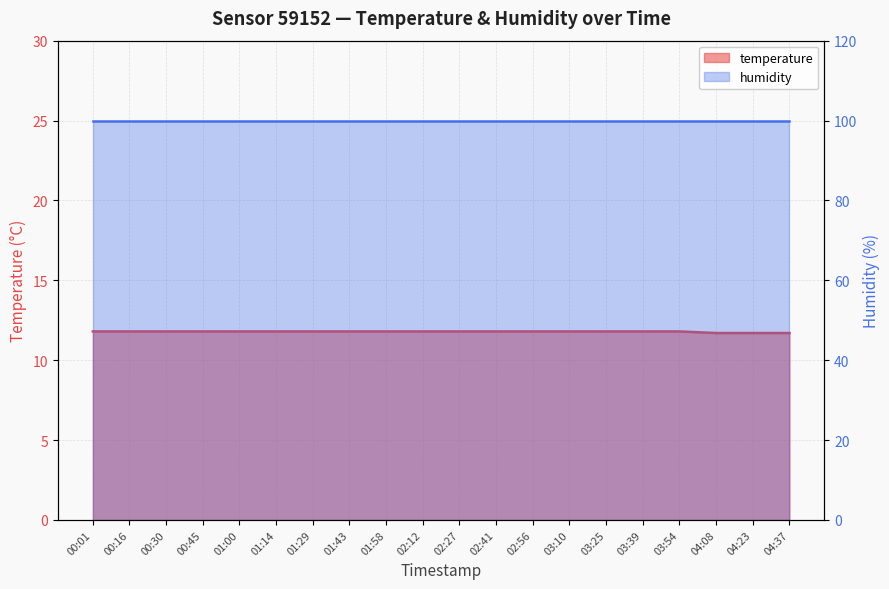

Which category has the highest value across all series?

00:01